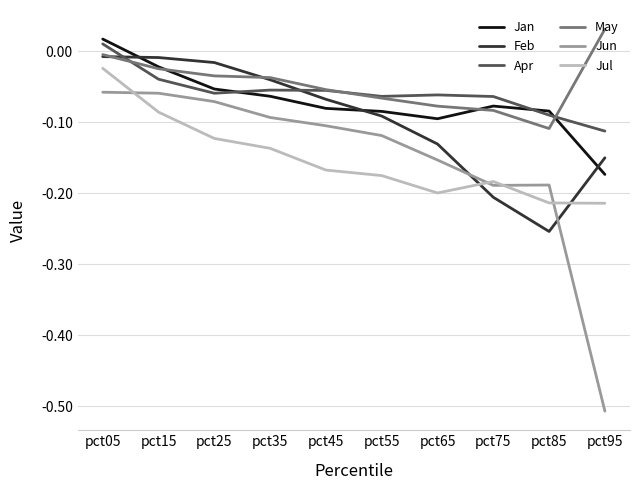

Rank the series by their maximum value, from highest to lowest.

May, Jan, Apr, Feb, Jul, Jun